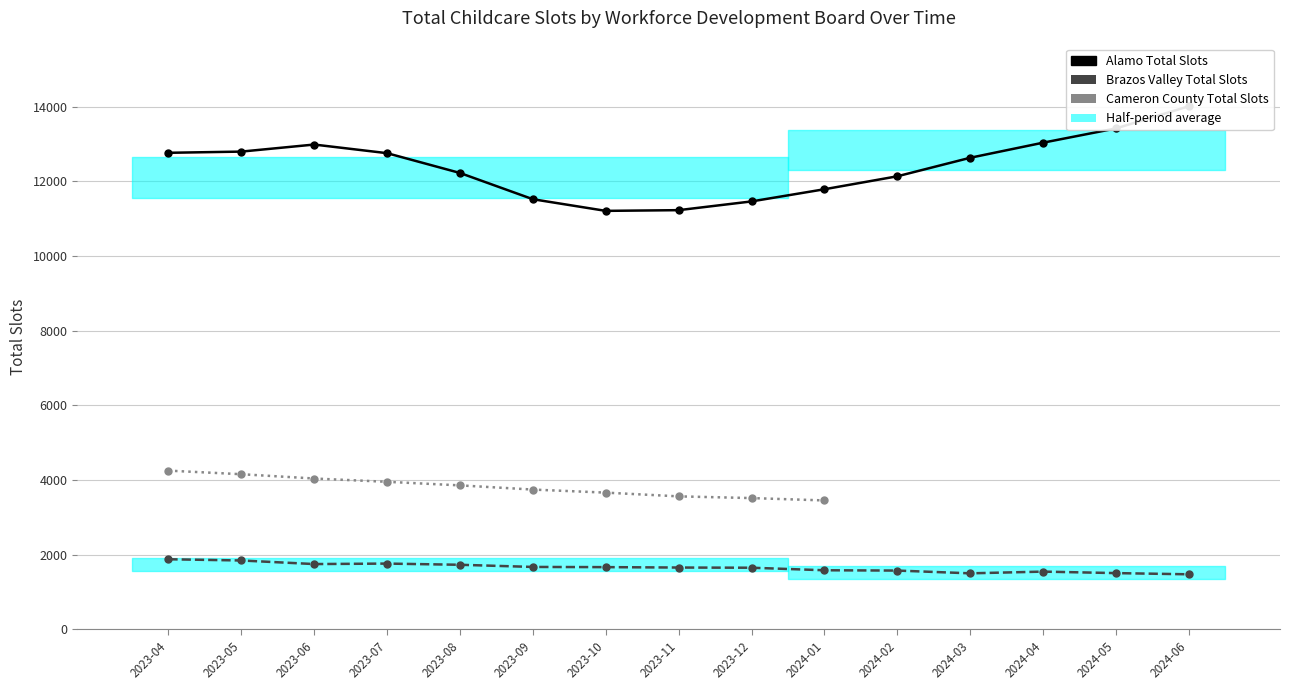

Is this an area chart (filled region under the line)?

No